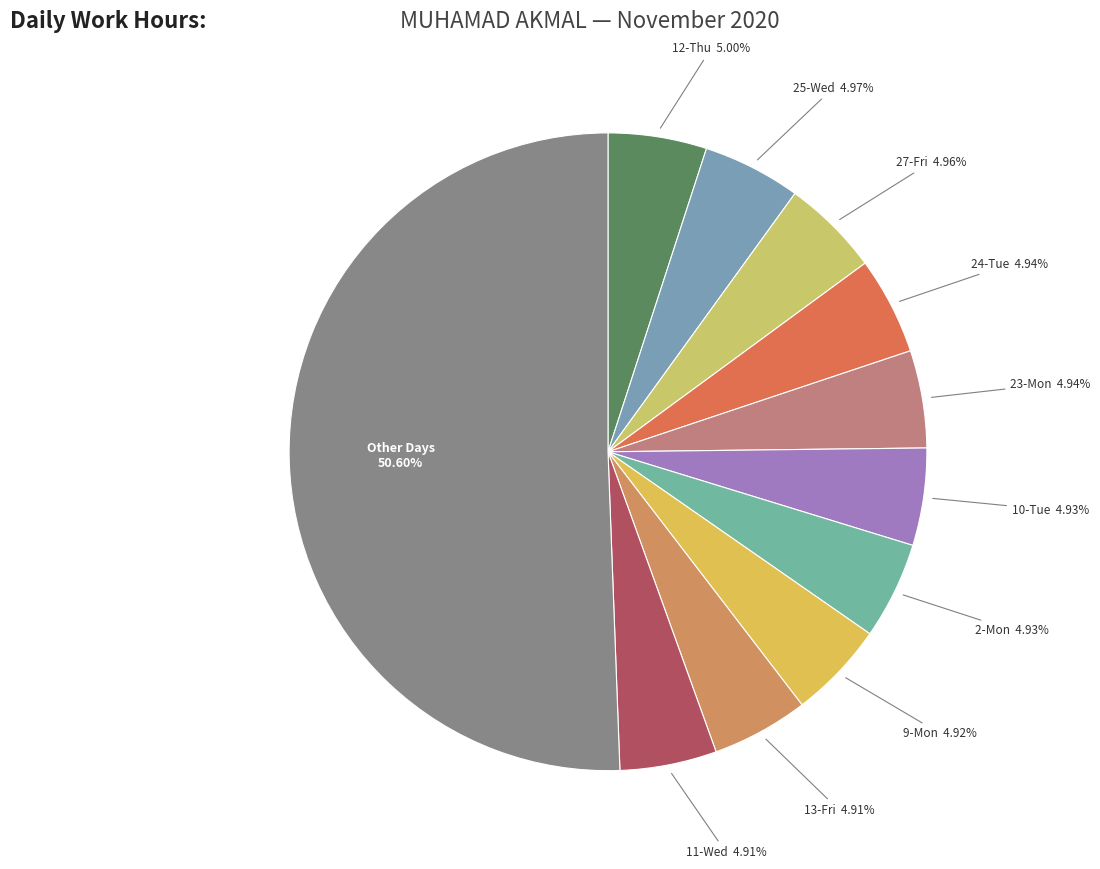

How many segments does this pie chart have?

11